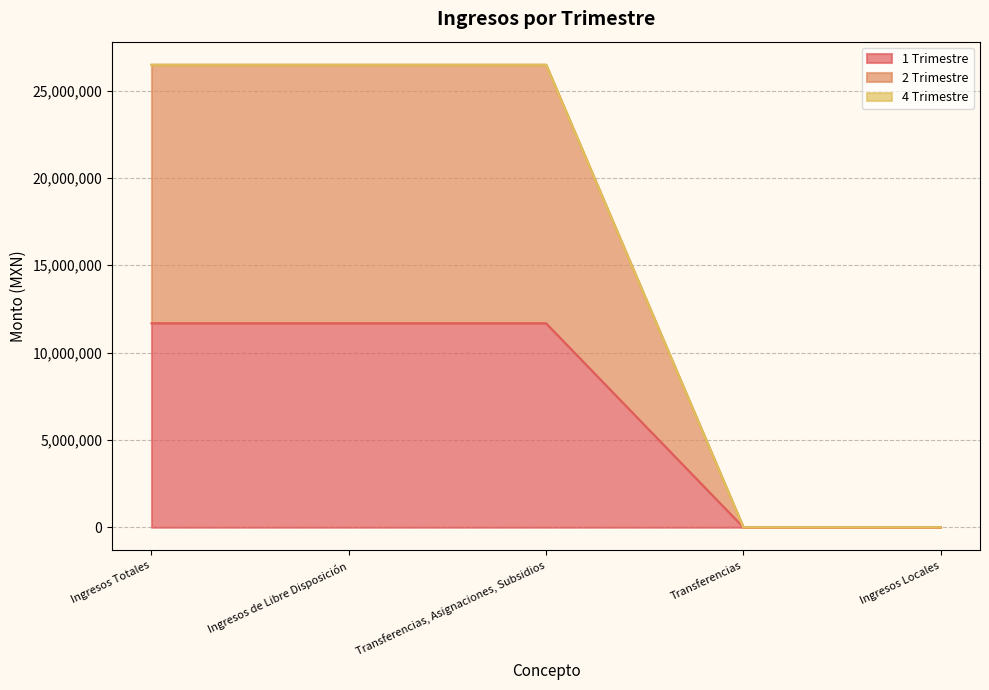

How many data points does each series have?

5